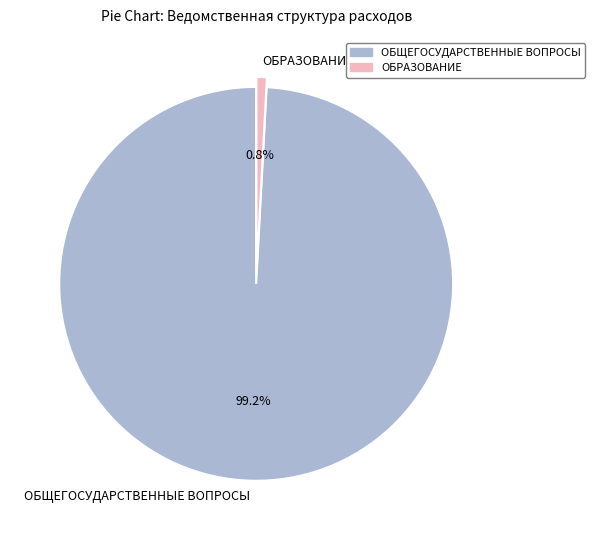

What percentage is the ОБЩЕГОСУДАРСТВЕННЫЕ ВОПРОСЫ slice, to the nearest percent?

99%